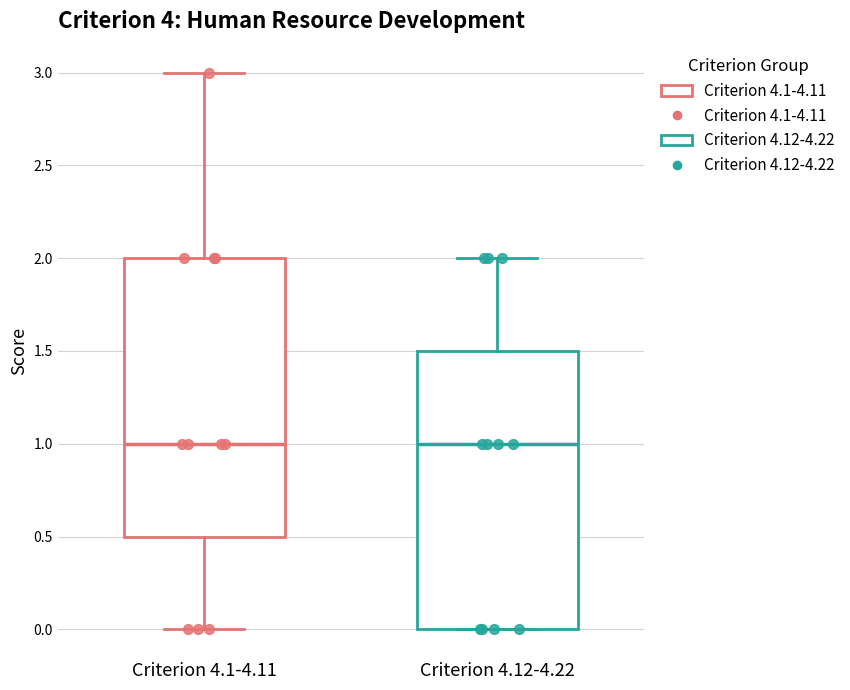

Reading left to right, transcribe this box plot: for each box, give where its median line is, the range the box spans, and where its two whiskers end, as read against the y-axis. The values are not printed on the chart, so give them approximately, as read against the axis.

Criterion 4.1-4.11: median 1.0, box 0.5 to 2.0, whiskers 0.0 to 3.0
Criterion 4.12-4.22: median 1.0, box 0.0 to 1.5, whiskers 0.0 to 2.0